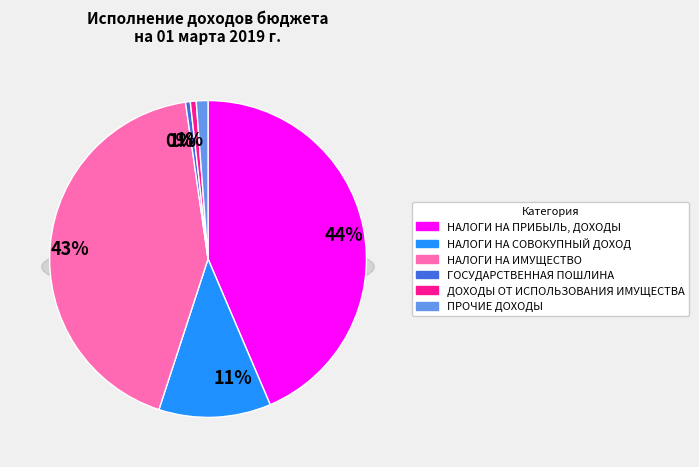

What is the largest slice in the pie chart?

НАЛОГИ НА ПРИБЫЛЬ, ДОХОДЫ